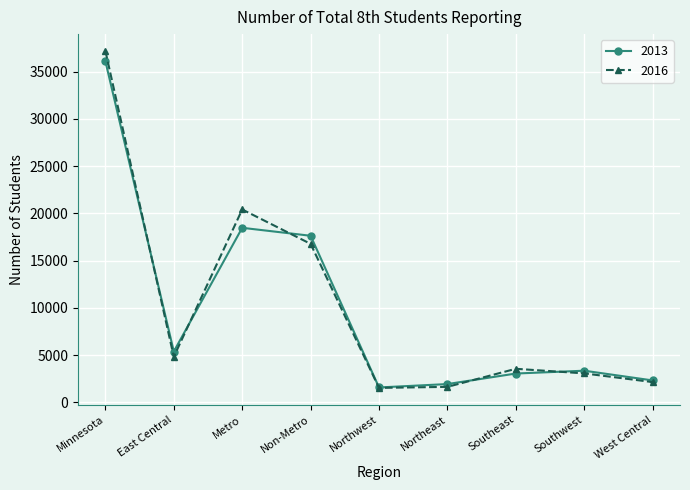

How many distinct data groups are displayed?

2